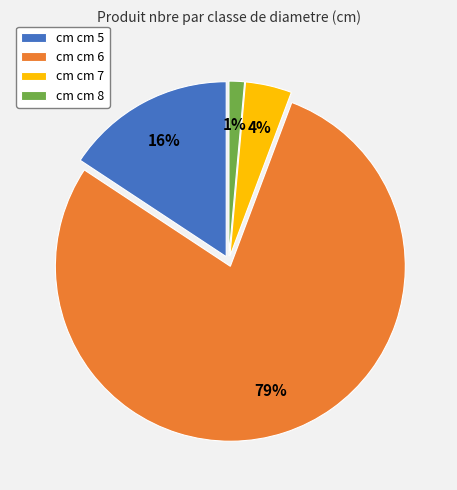

The cm cm 6 slice represents 79% of the pie. True or false?

True